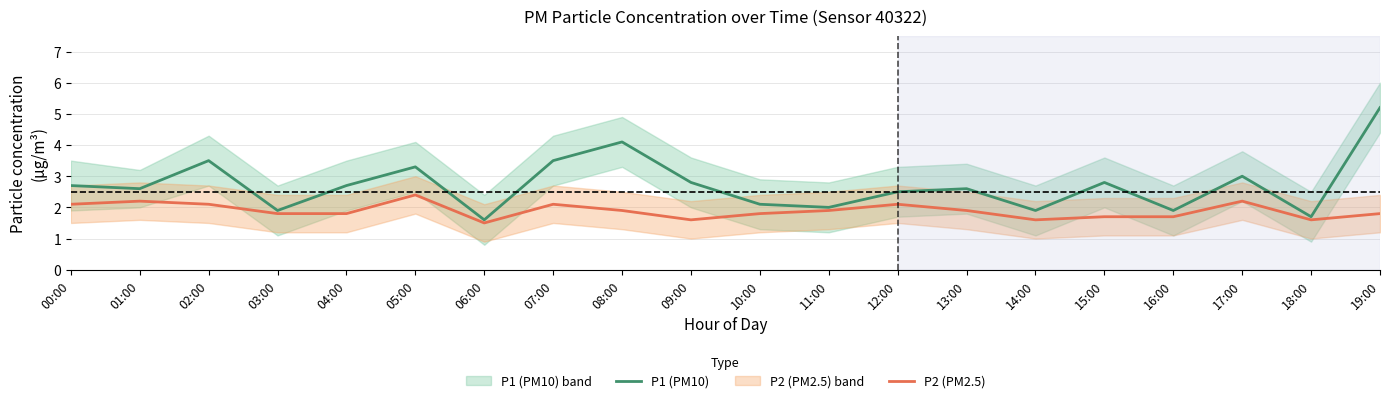

Which series has the largest total across all categories?

P1 (PM10)